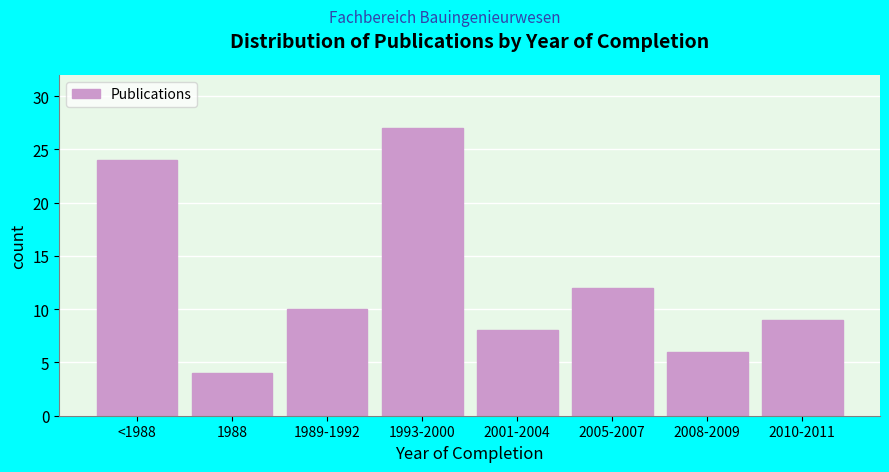

Reading left to right, extract all data points from this chart.

24	4	10	27	8	12	6	9